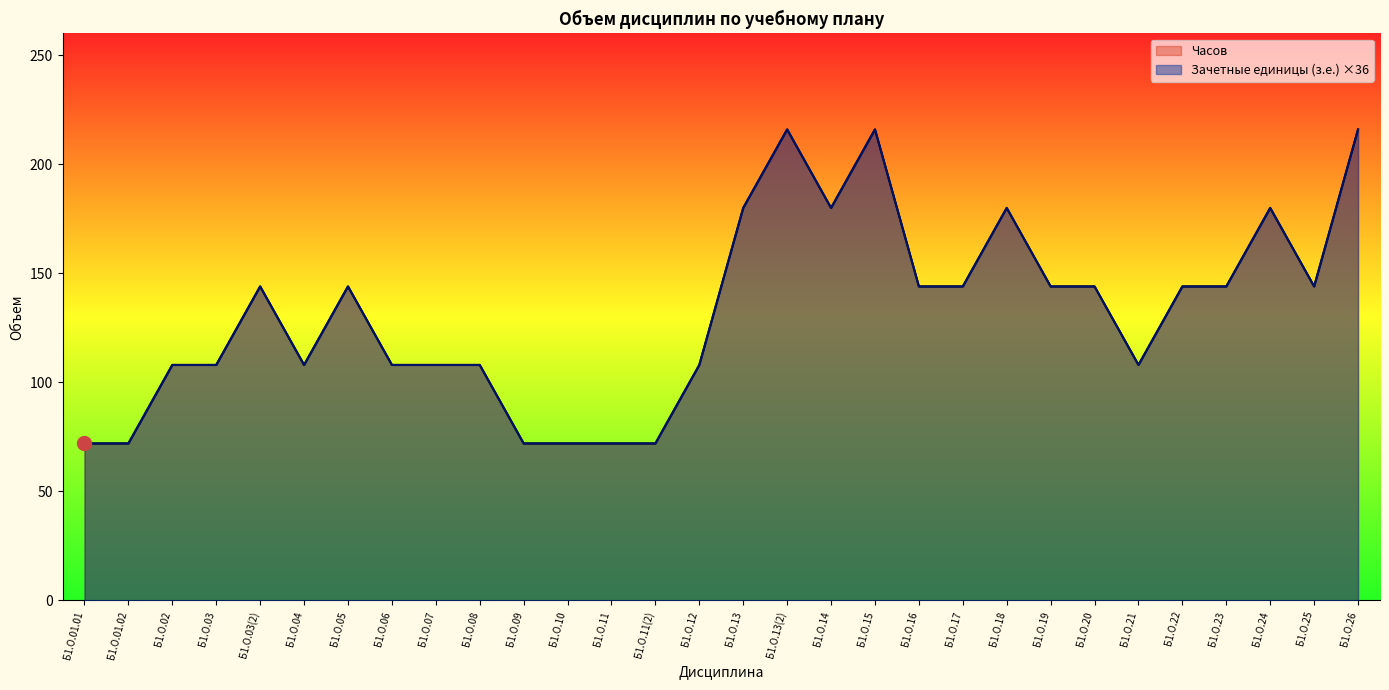

Is it true that Зачетные единицы (з.е.) equals 118 at Б1.О.01.02?

False